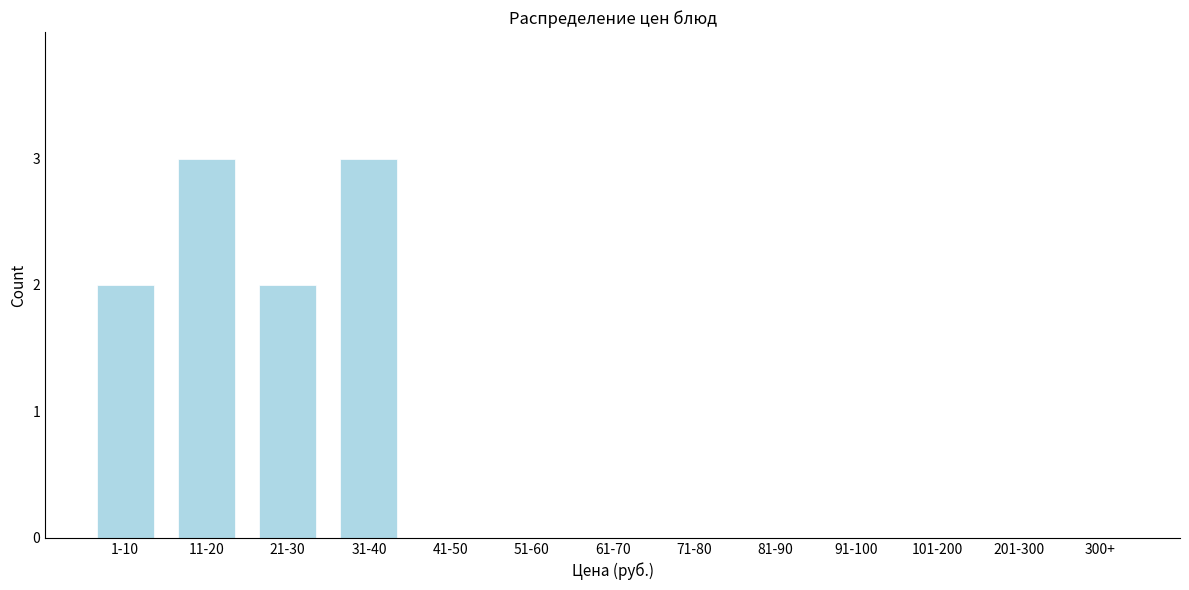

Reading left to right, extract all data points from this chart.

1-10=2	11-20=3	21-30=2	31-40=3	41-50=0	51-60=0	61-70=0	71-80=0	81-90=0	91-100=0	101-200=0	201-300=0	300+=0